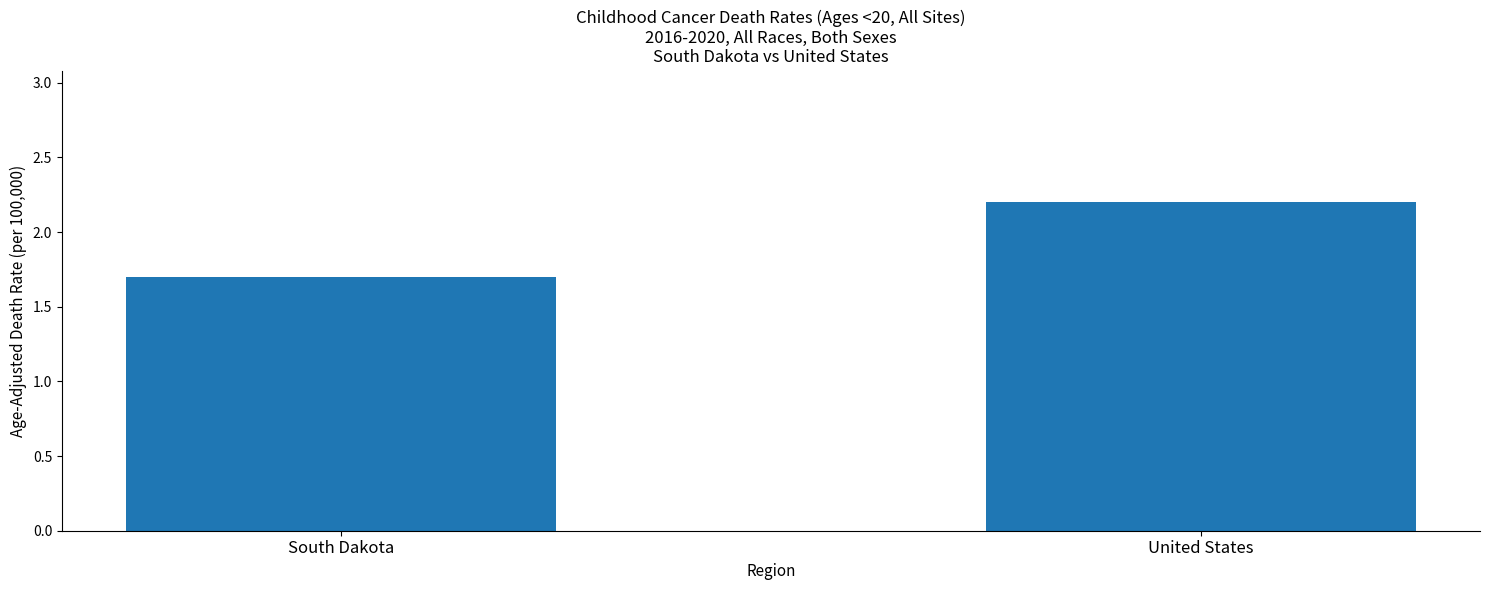

What is the label of the 1st bar from the right?

United States